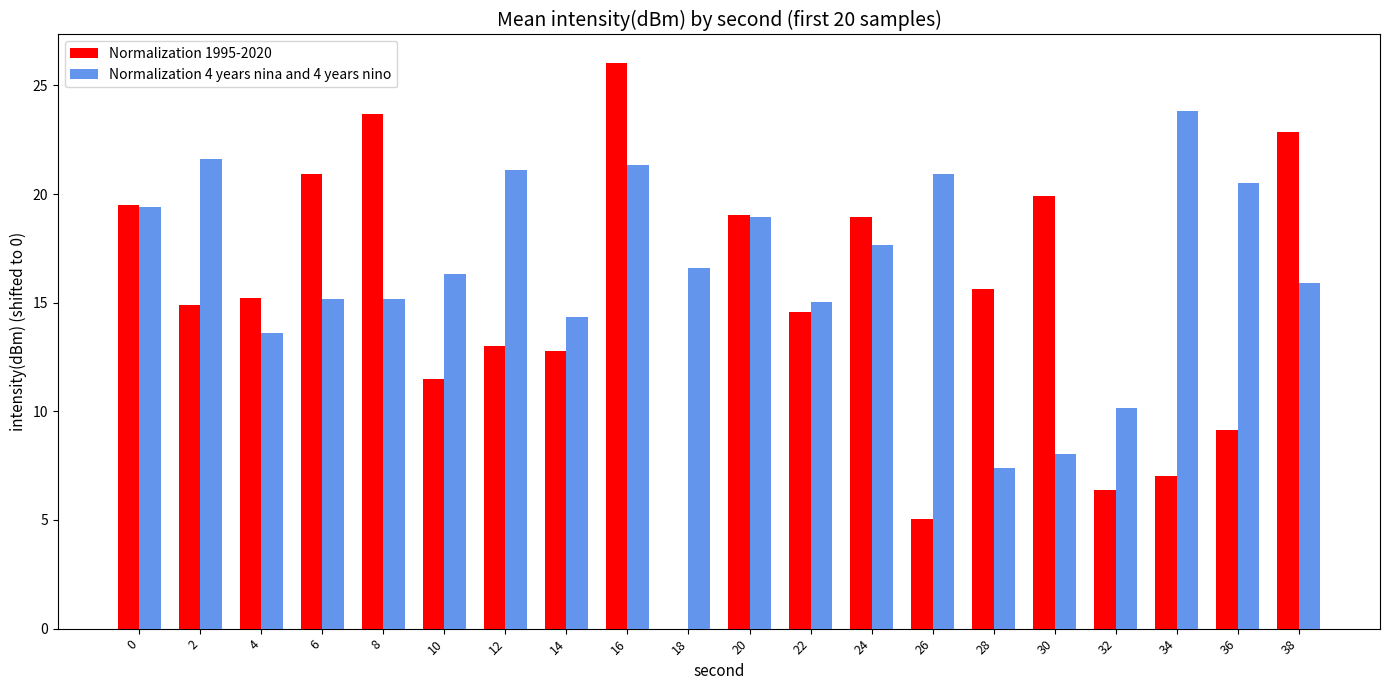

The Normalization 4 years nina and 4 years nino series shows 9.2 at 34. True or false?

False